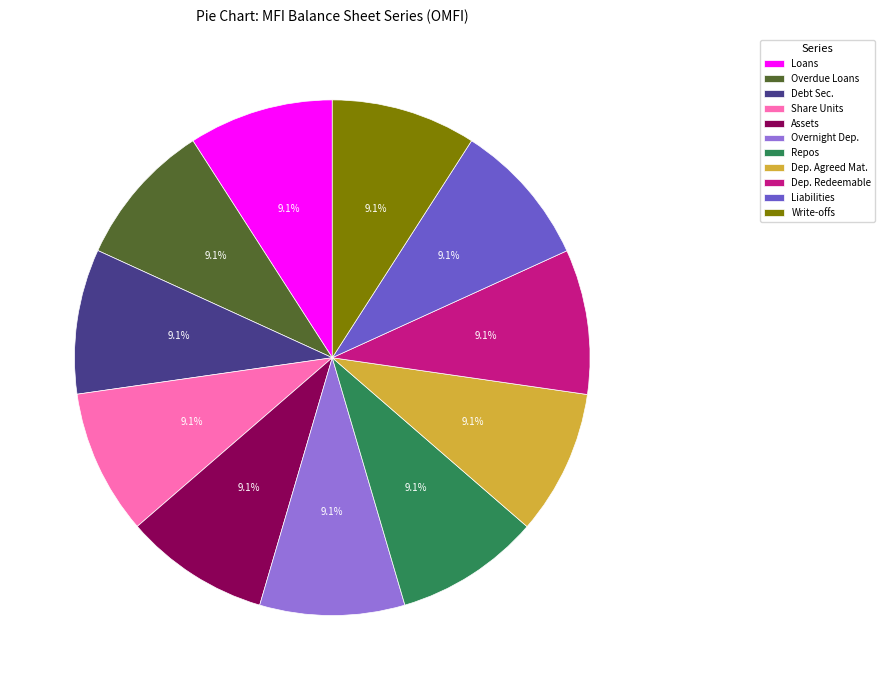

Do Assets and Overdue Loans together represent more than half of the pie?

No